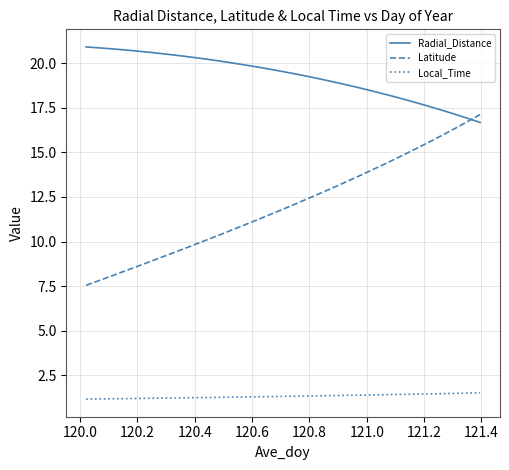

Which series has the largest total across all categories?

Radial_Distance